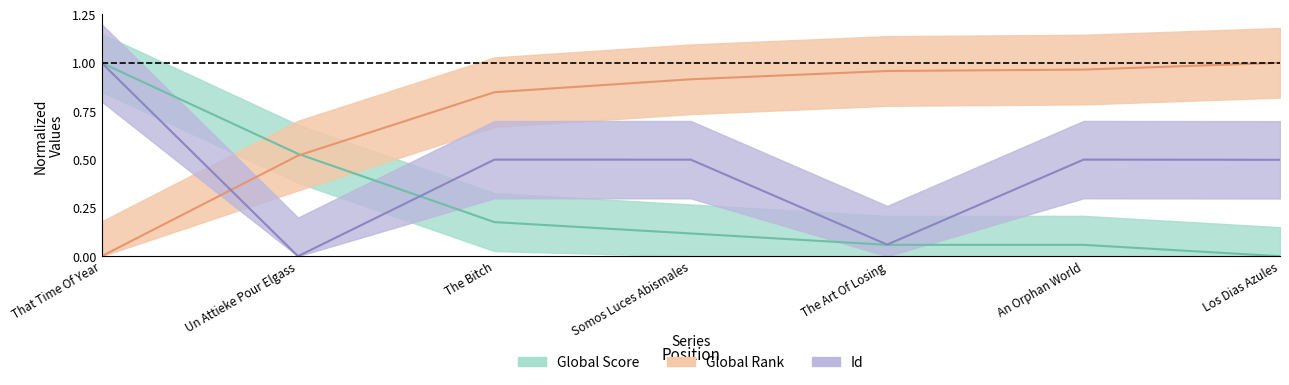

Reading left to right, what are all the values shown in this chart?

Global Score: 1.0	0.5	0.2	0.1	0.1	0.1	0.0
Global Rank: 0.0	0.5	0.8	0.9	1.0	1.0	1.0
Id: 1.0	0.0	0.5	0.5	0.1	0.5	0.5